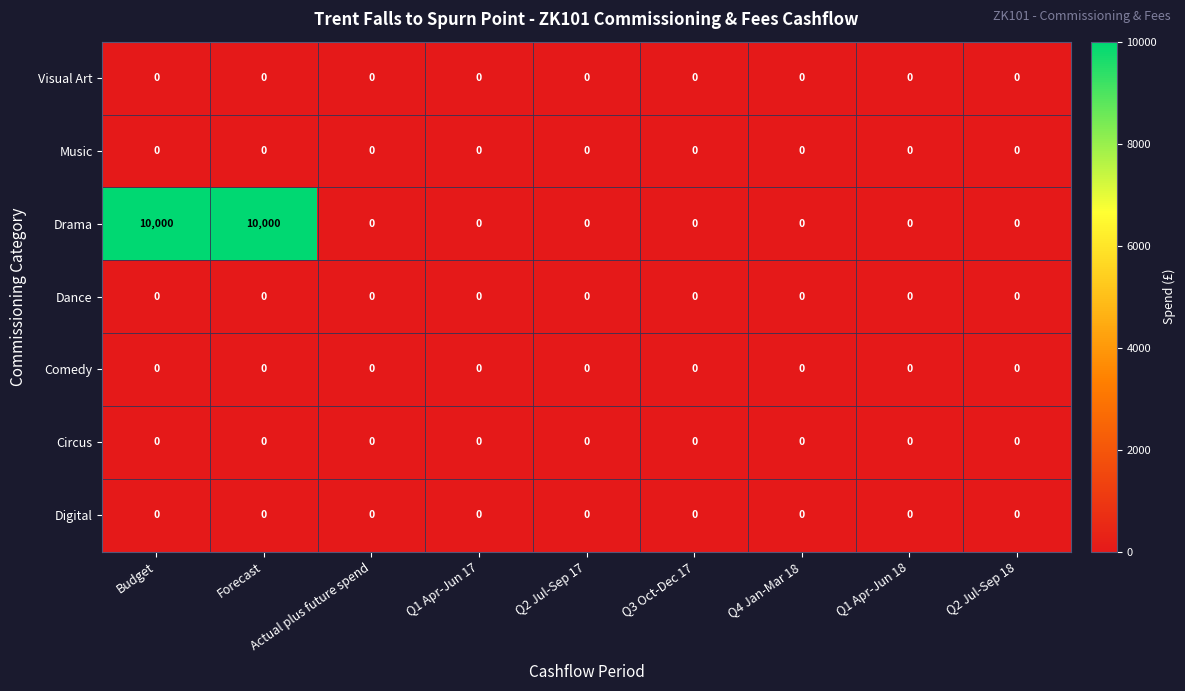

What is the spread (max minus min) of values at Budget?

10000